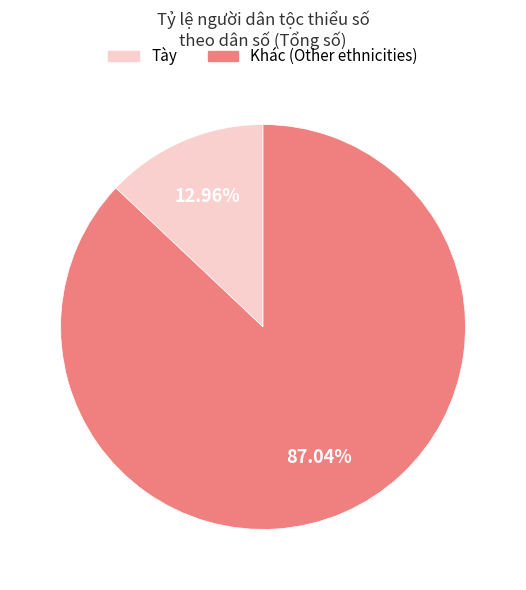

Does any single category account for the majority?

Yes